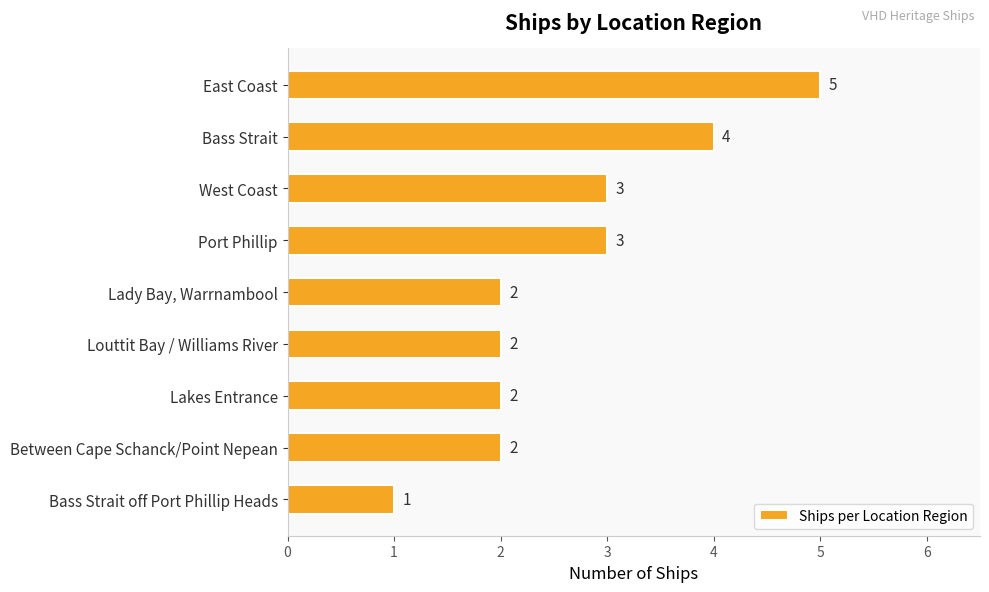

Are the bars grouped side by side (vs. stacked)?

No